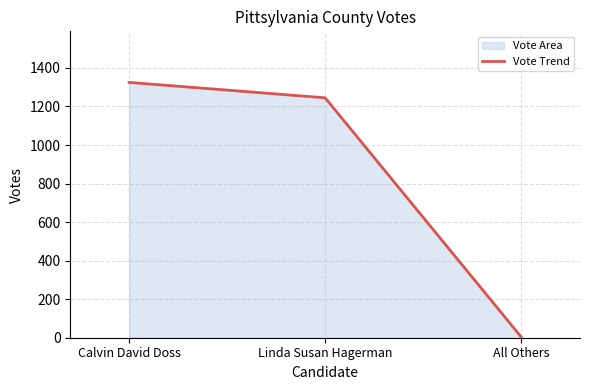

At which label is the value closest to 664?

Linda Susan Hagerman